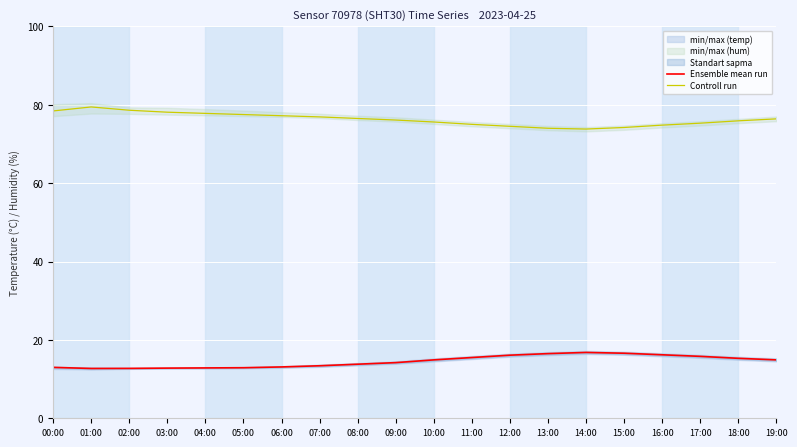

What is the label of the 9th point from the left?

08:00